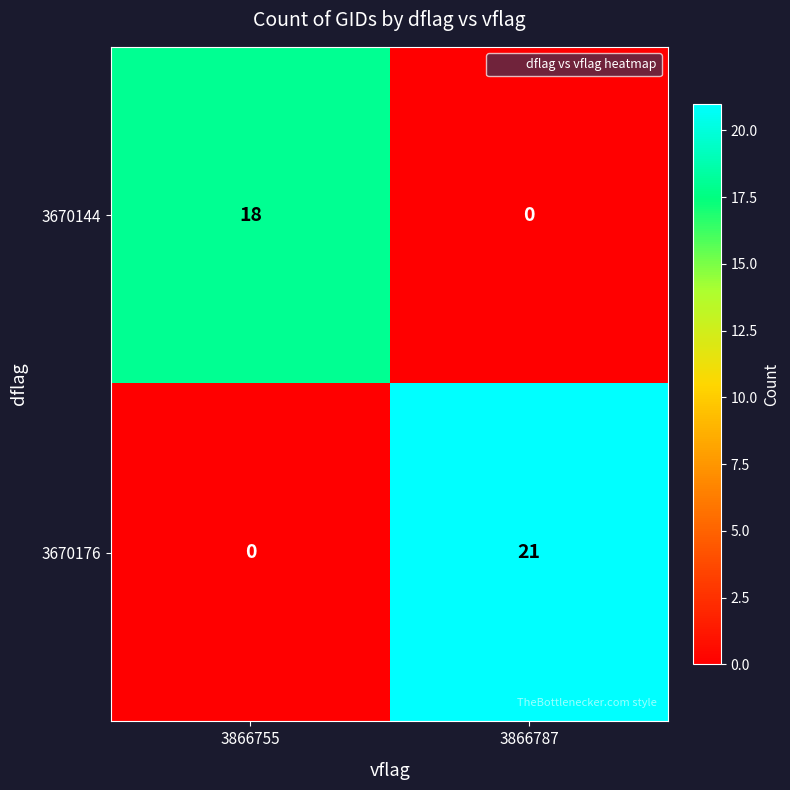

Which series has the largest total across all categories?

3670176